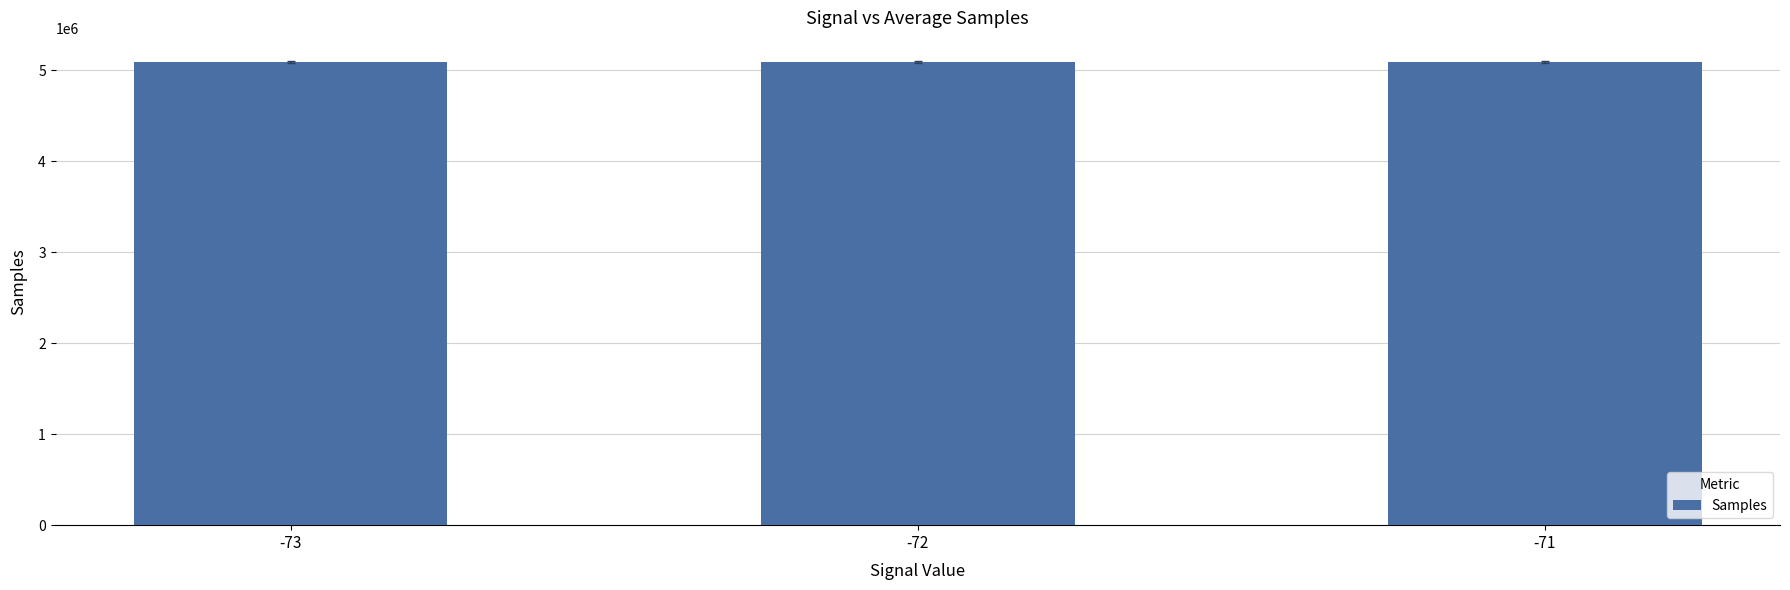

True or false: the data shows 5089943.1 at -71.

True